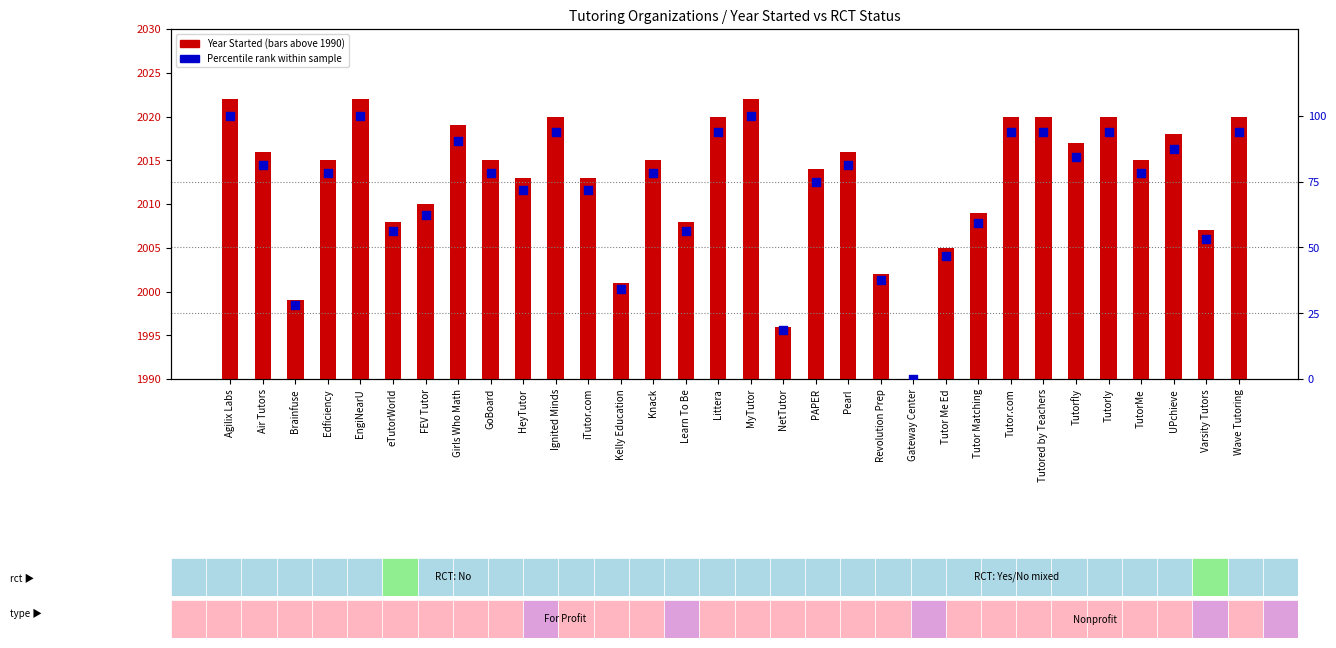

Which series has the largest total across all categories?

Percentile rank within sample